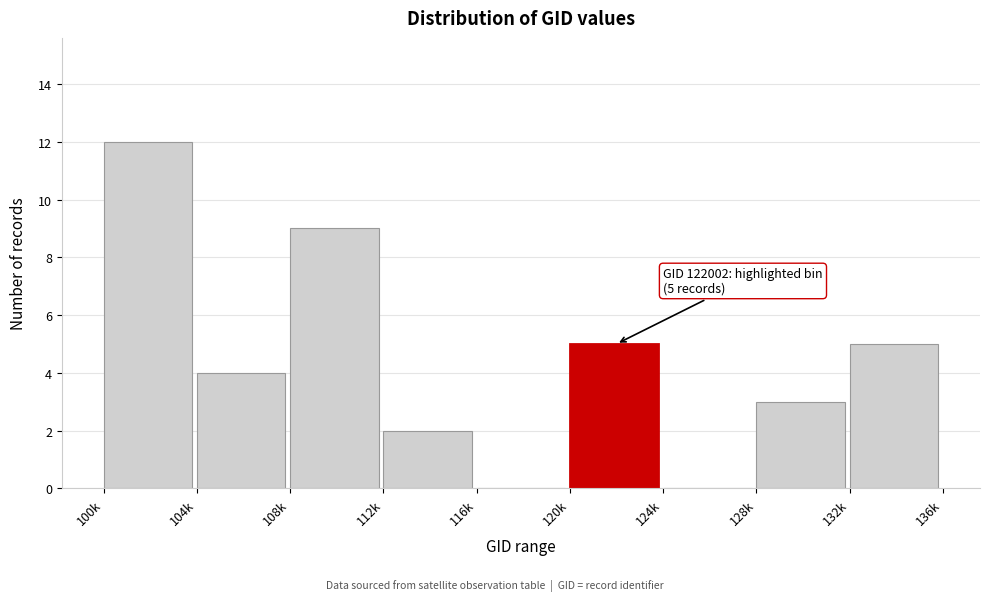

Reading left to right, extract all data points from this chart.

100k=12	104k=4	108k=9	112k=2	116k=0	120k=5	124k=0	128k=3	132k=5